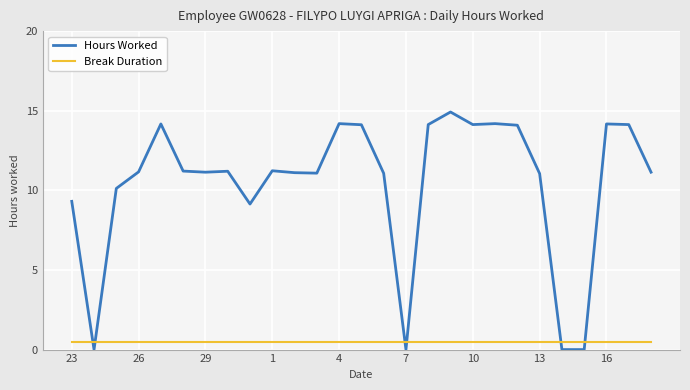

What is the lowest value of the Break Duration series?

0.5